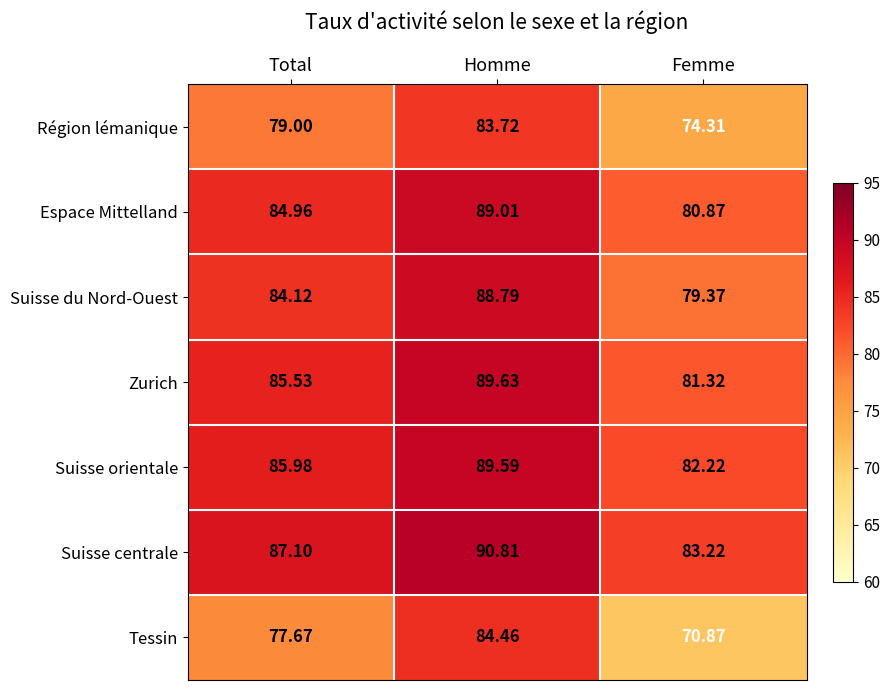

Which label corresponds to the largest value in the chart?

Homme